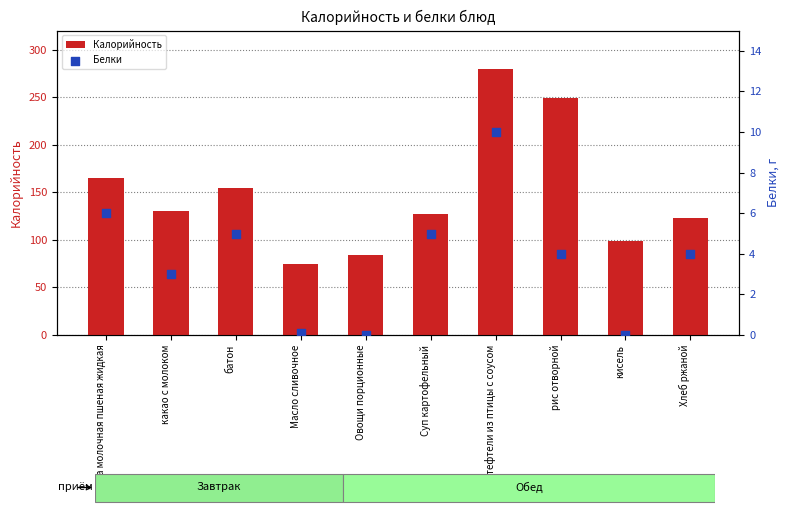

What is the total value across all series at какао с молоком?

133.0